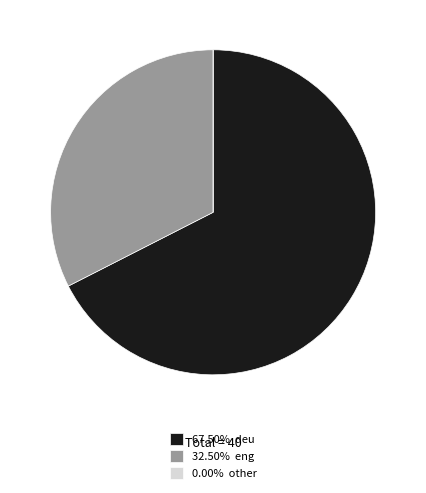

Combined, do 32.50% eng and 67.50% deu account for over 50%?

Yes